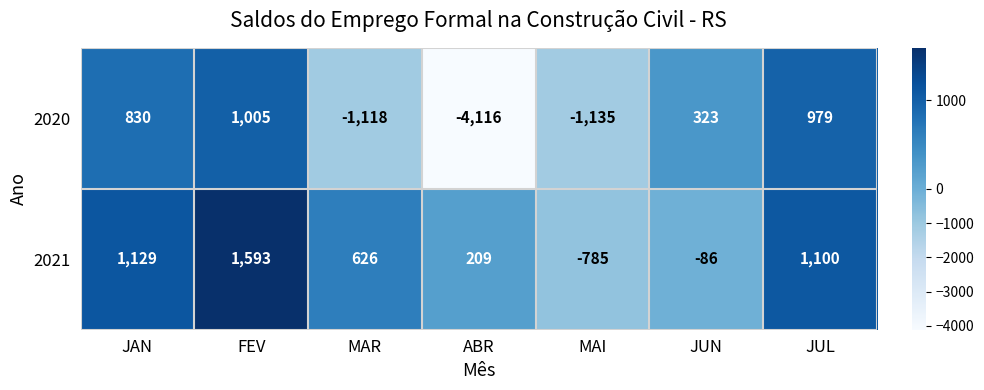

Reading left to right, extract all data points from this chart.

2020: JAN=830	FEV=1005	MAR=-1118	ABR=-4116	MAI=-1135	JUN=323	JUL=979
2021: JAN=1129	FEV=1593	MAR=626	ABR=209	MAI=-785	JUN=-86	JUL=1100